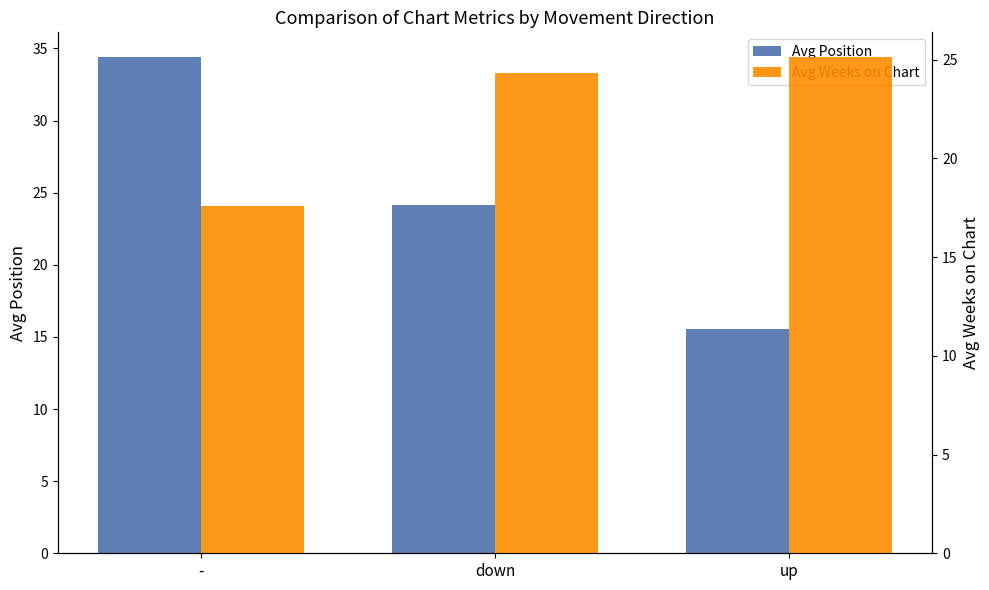

Is it true that Avg Position equals 34.4 at -?

True